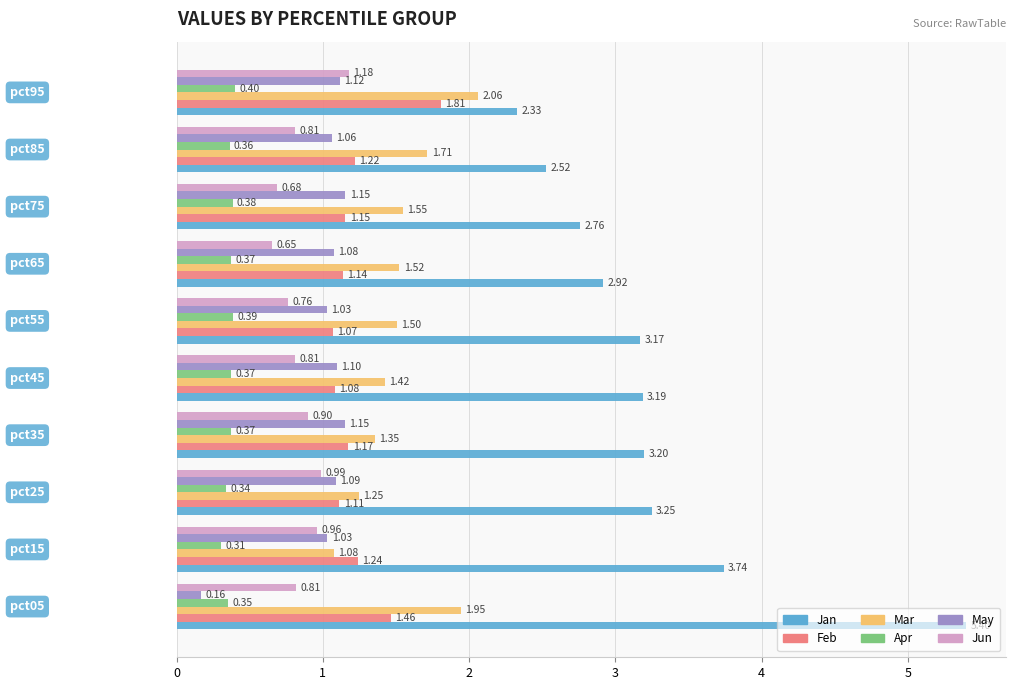

How many series are shown in this chart?

6